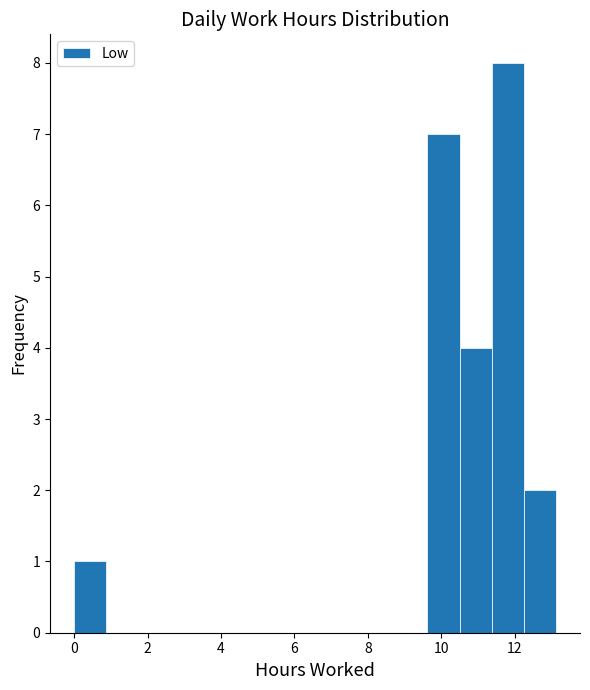

What is the height of the bar covering 12.2 to 13.2 on the x-axis? Neither the bar edges nor the heights are printed on the chart, so give them approximately, as read against the axes.

2